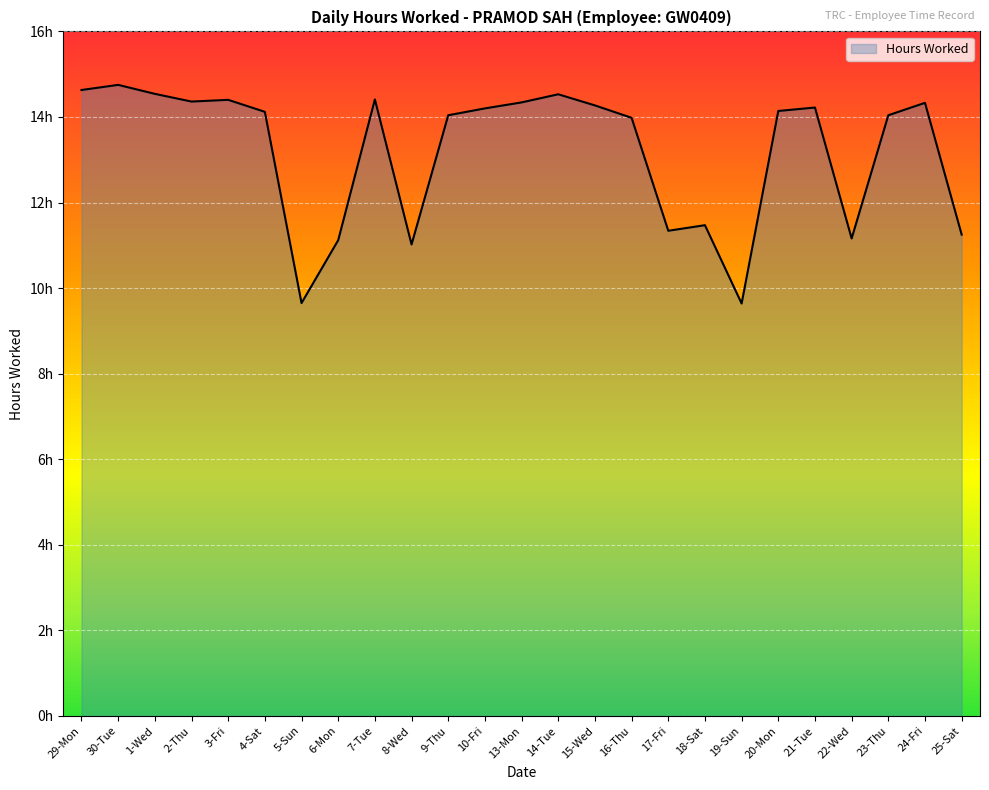

What value does the data have at 17-Fri?

11.3